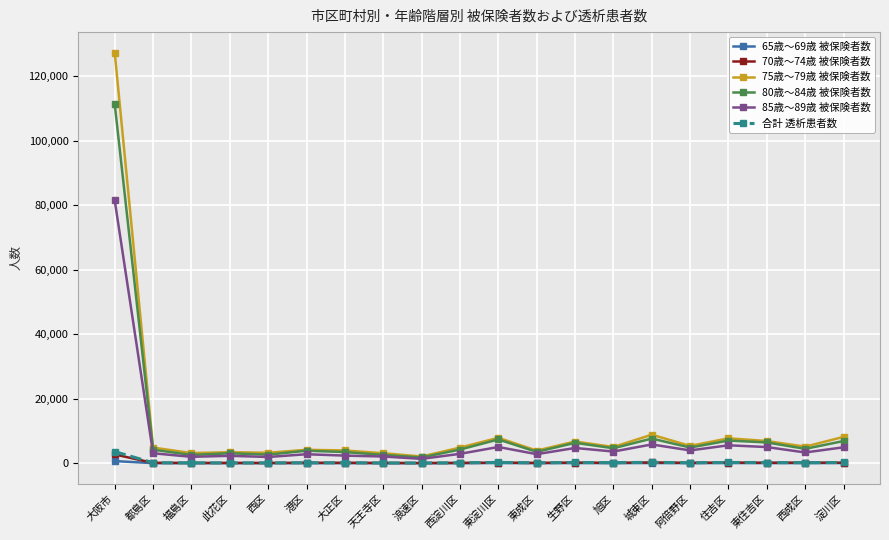

What is the difference between the maximum and second lowest values in the 85歳～89歳 被保険者数 series?

79583